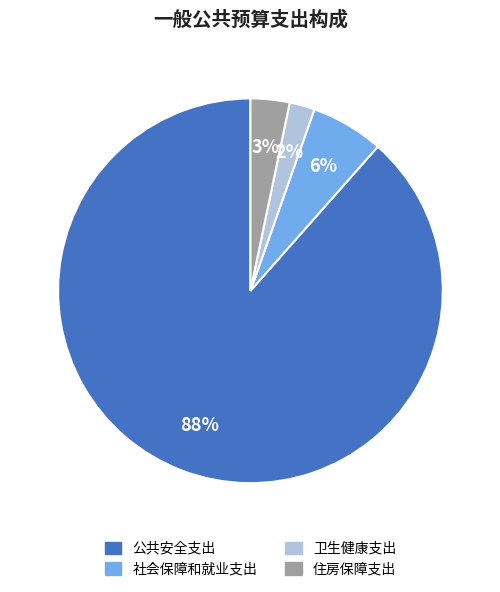

Which slice is the largest?

公共安全支出